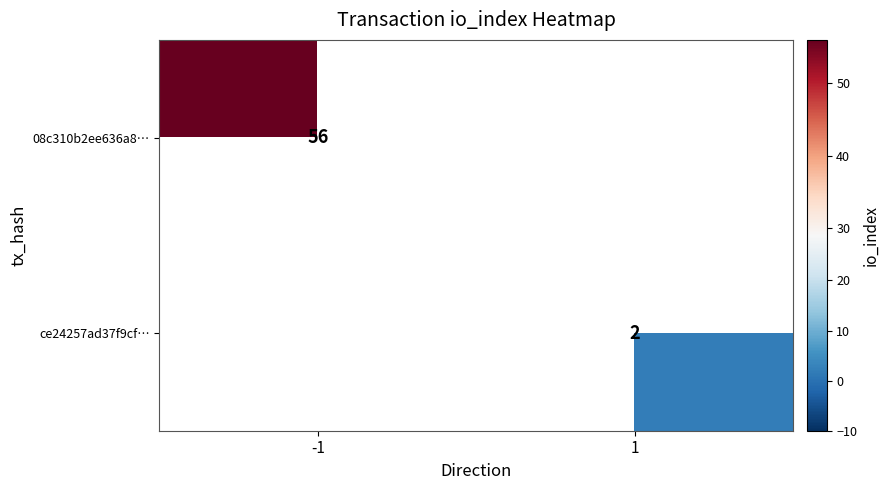

The 08c310b2ee636a8… series shows 56 at -1. True or false?

True